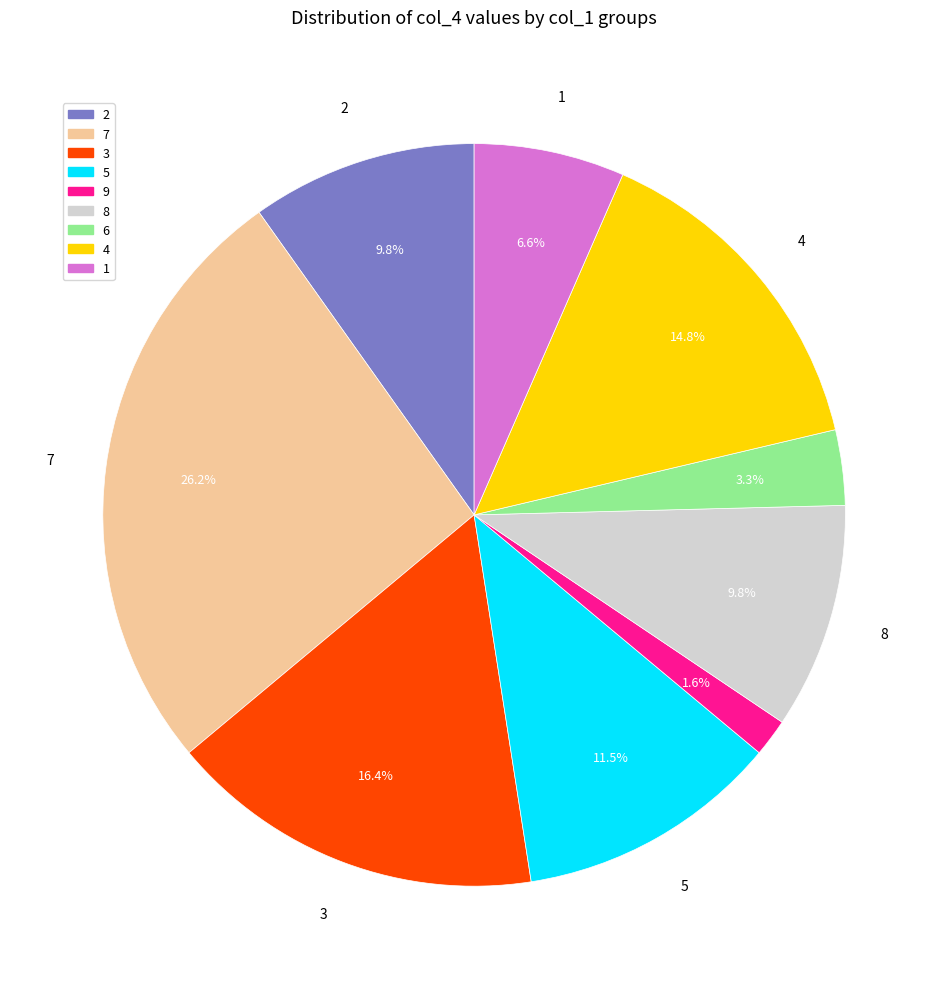

To the nearest percent, what is the average slice percentage?

11%